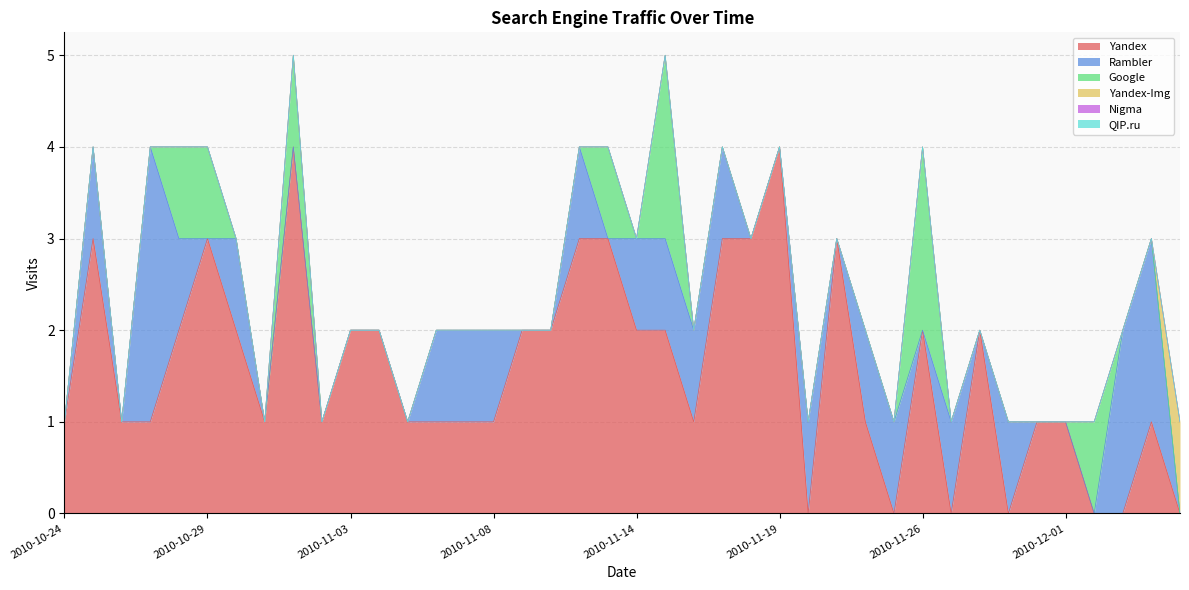

True or false: Nigma and Yandex cross at least once.

False